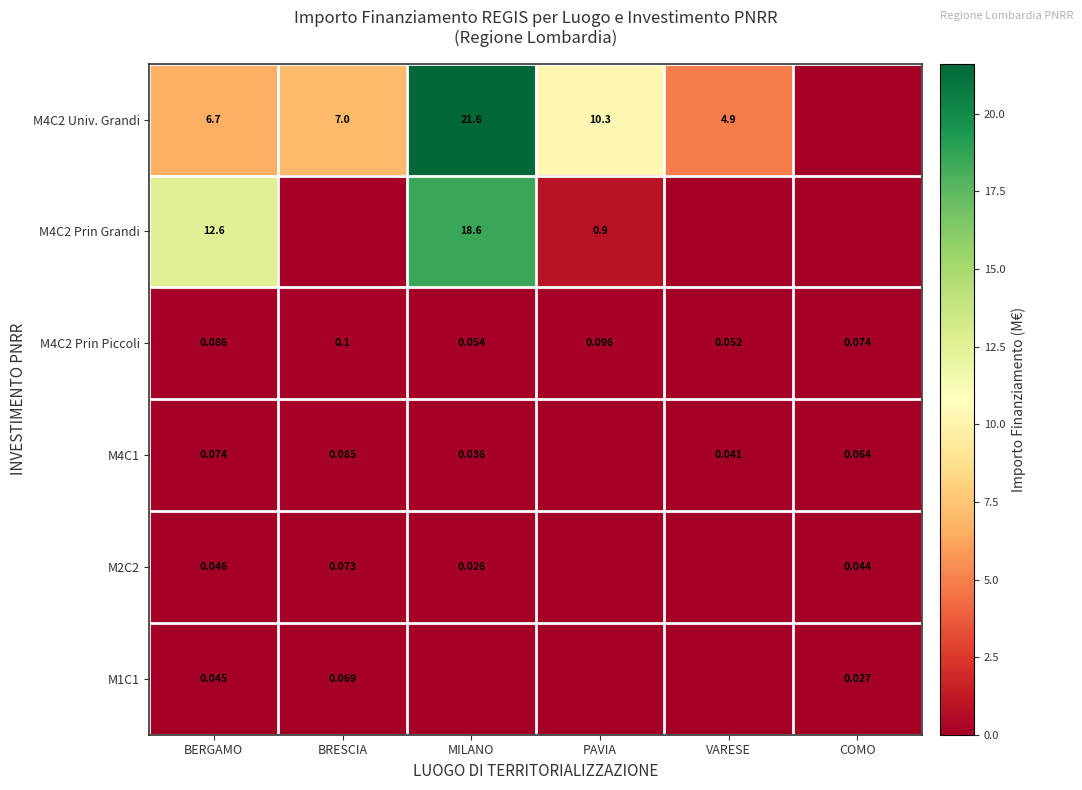

What is the sum of the M1C1 values at BRESCIA and MILANO?

0.1